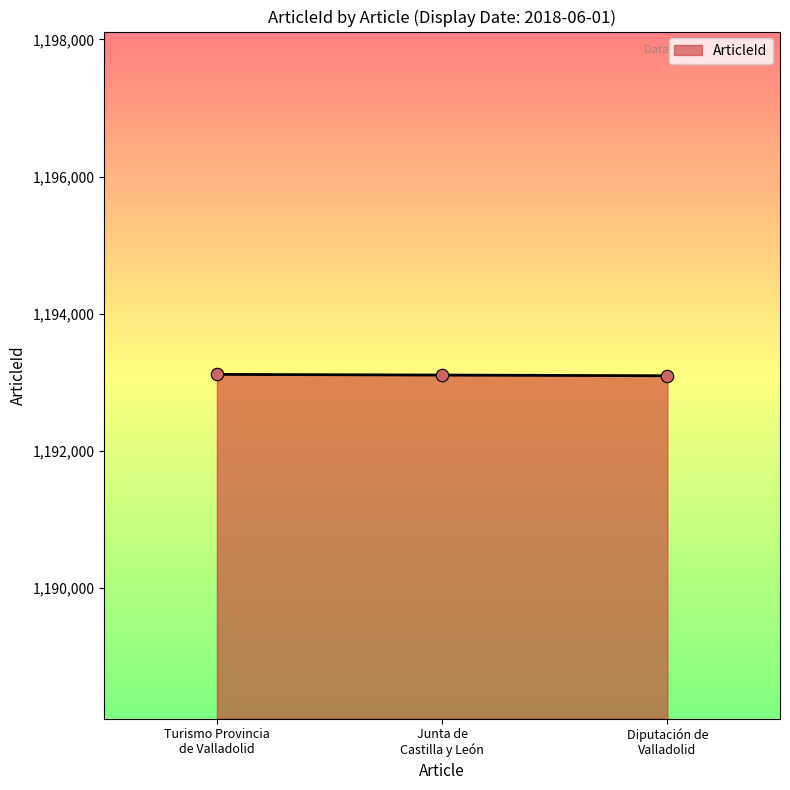

What is the maximum value for ArticleId?

1193115.0